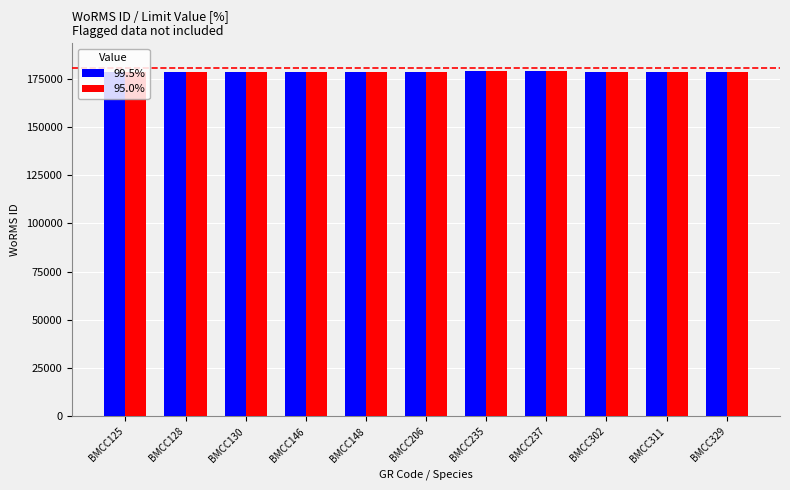

The value of 99.5% at BMCC146 is 178583. True or false?

True